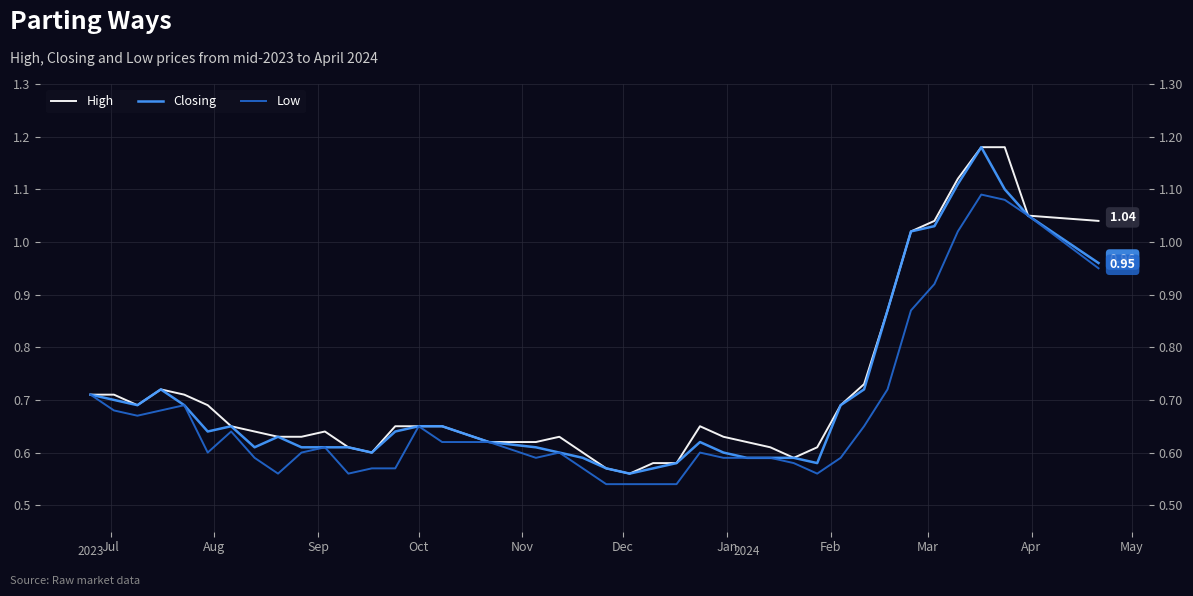

What is the lowest value of the High series?

0.6